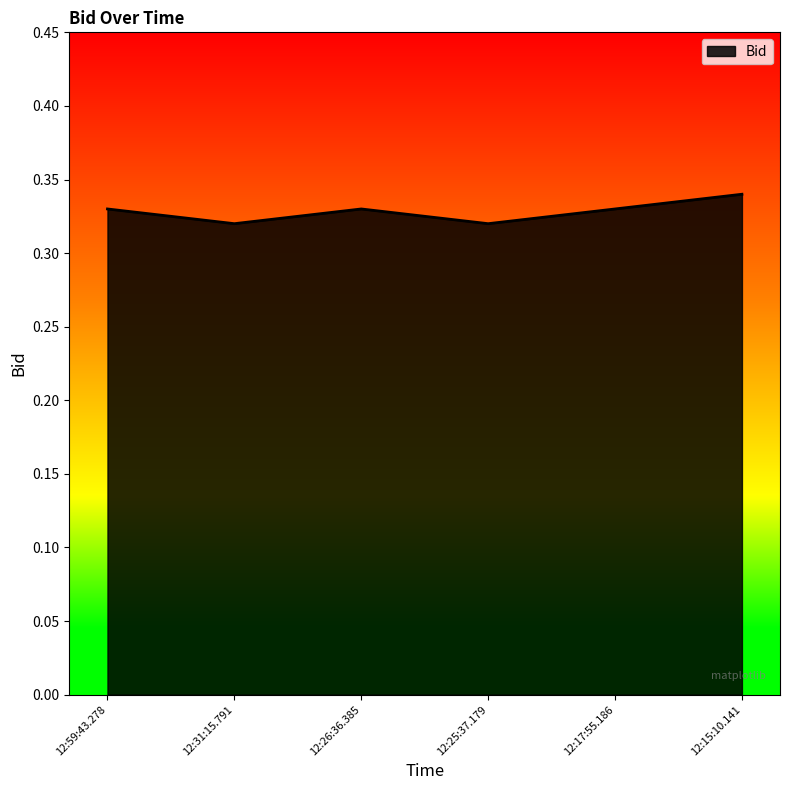

The value at 12:17:55.186 is 0.6. True or false?

False